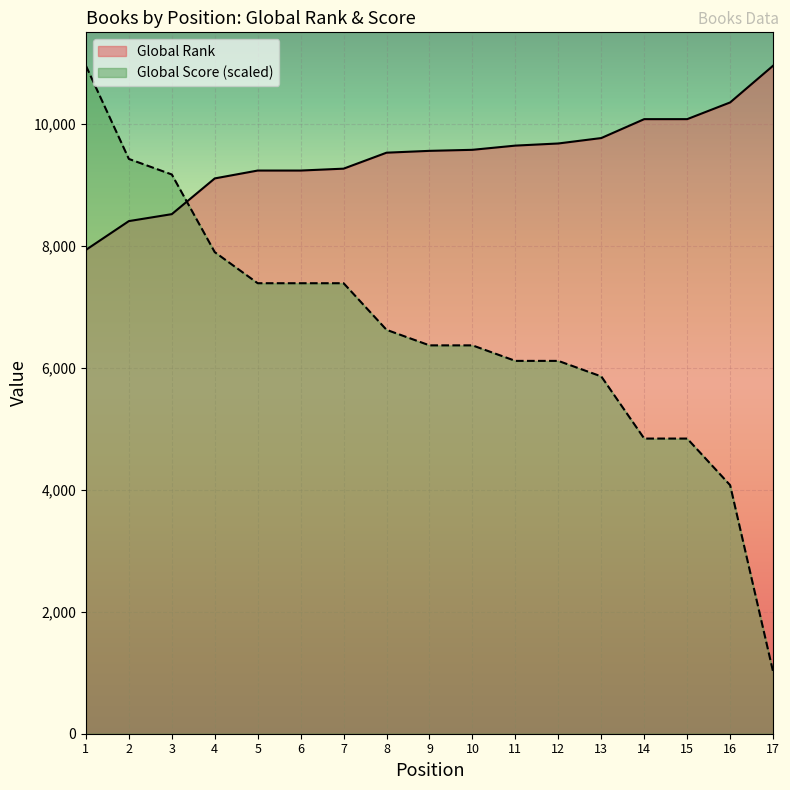

List the series in order of their peak value, highest first.

Global Rank, Global Score